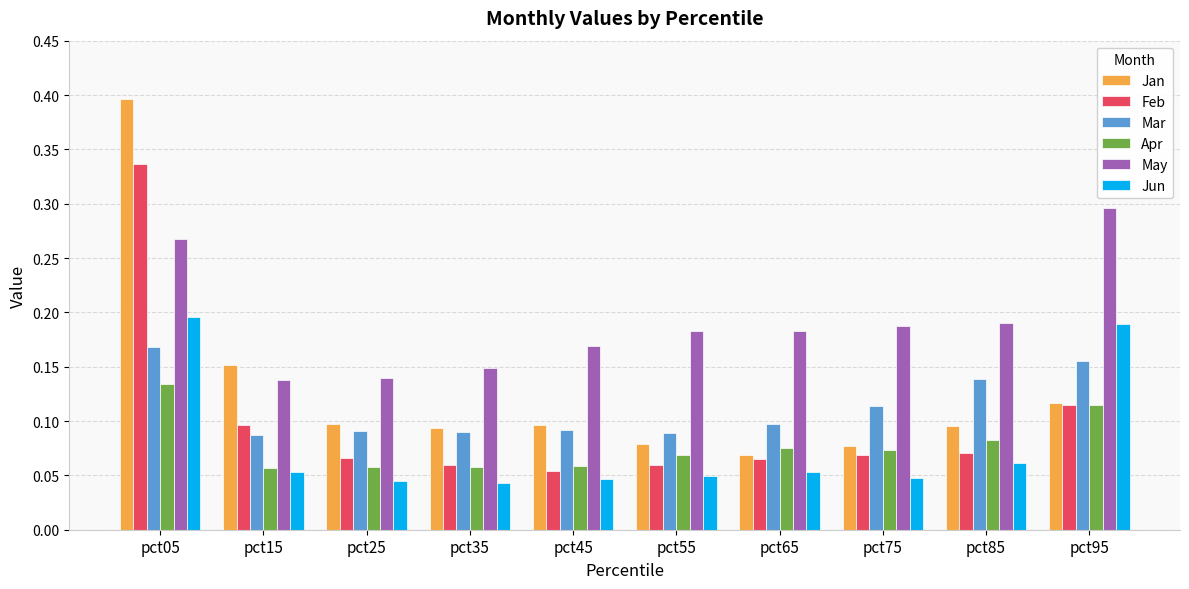

Rank the series by their maximum value, from highest to lowest.

Jan, Feb, May, Jun, Mar, Apr